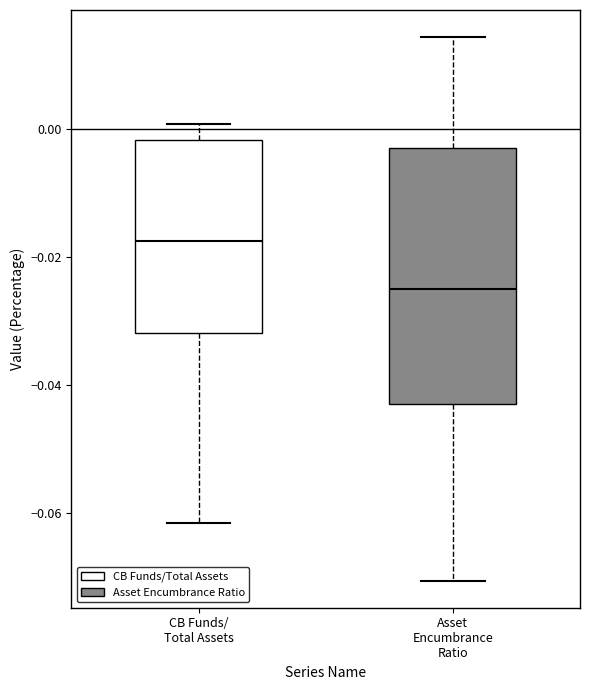

Reading left to right, transcribe this box plot: for each box, give where its median line is, the range the box spans, and where its two whiskers end, as read against the y-axis. The values are not printed on the chart, so give them approximately, as read against the axis.

CB Funds/ Total Assets: median -0.018, box -0.032 to -0.002, whiskers -0.062 to 0.000
Asset Encumbrance Ratio: median -0.024, box -0.042 to -0.002, whiskers -0.070 to 0.014